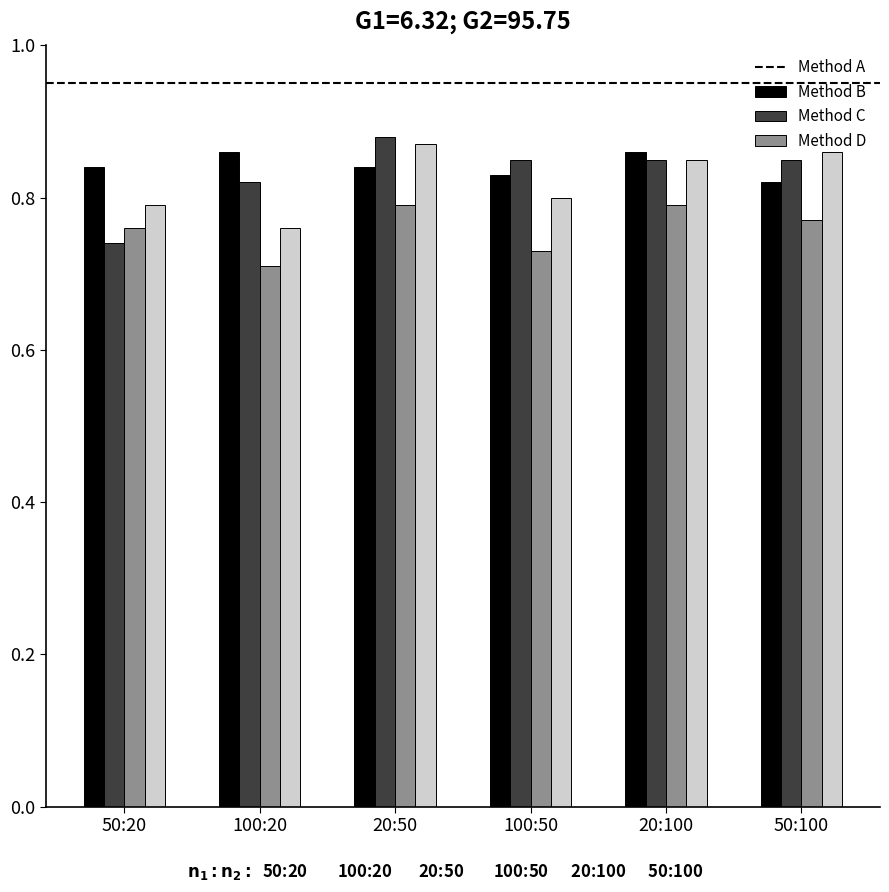

At which category does the chart reach its minimum across all series?

100:20